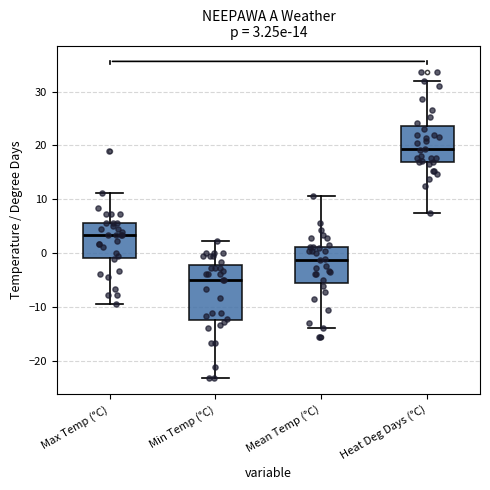

Which box is the tallest, from its lower edge to its upper edge?

Min Temp (°C)